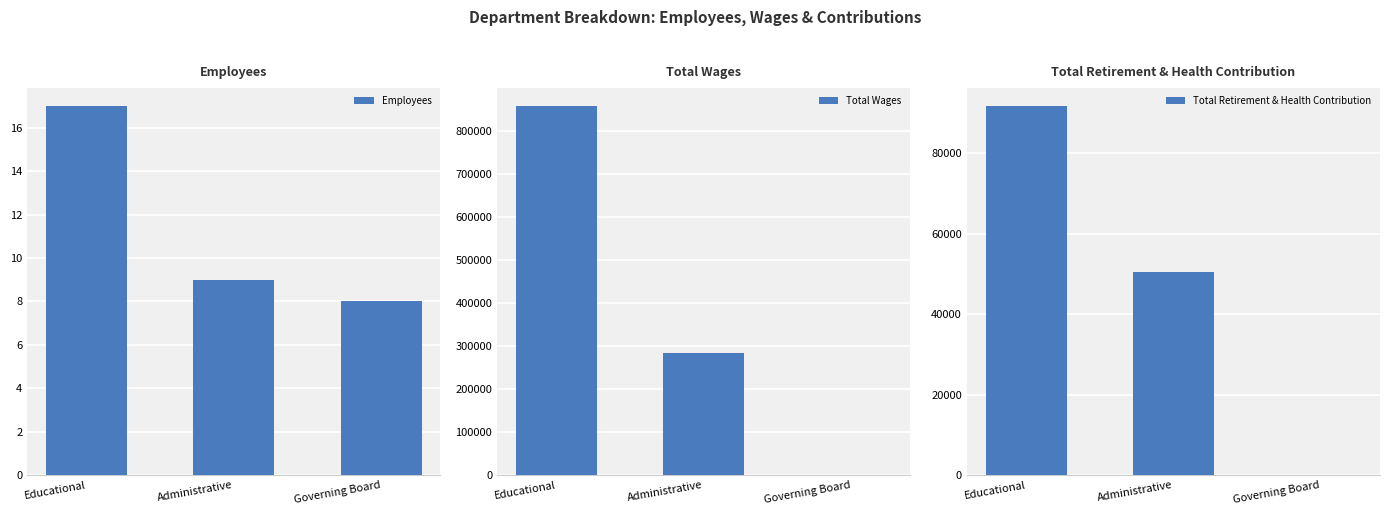

Reading left to right, what are all the values shown in this chart?

Employees: 17	9	8
Total Wages: 857115	283732	0
Total Retirement & Health Contribution: 91767	50534	0